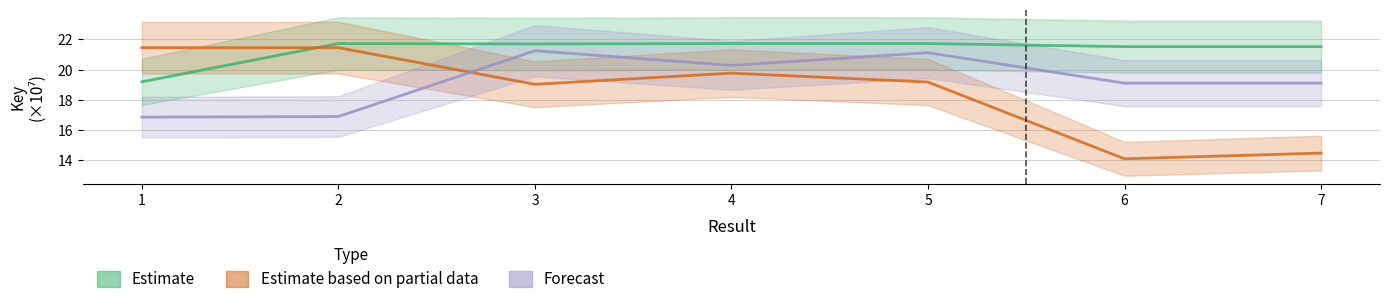

What is the value of the Estimate based on partial data point at the 1st from the left?

21.4